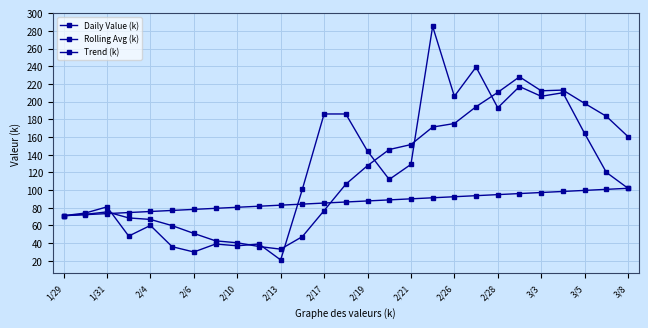

How many data points in Daily Value (k) are less than 112?

13